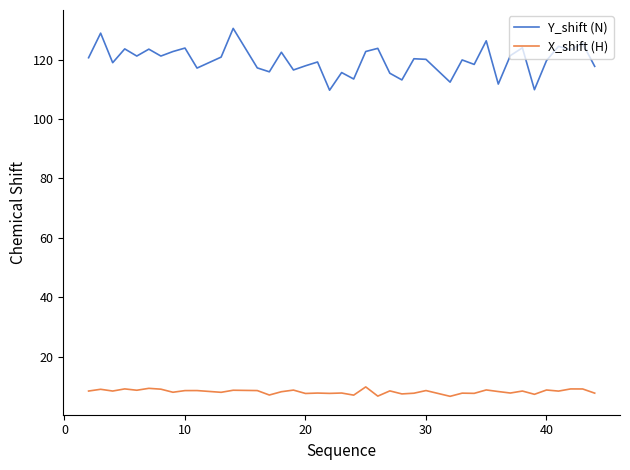

List the series in order of their overall mean, highest first.

Y_shift (N), X_shift (H)